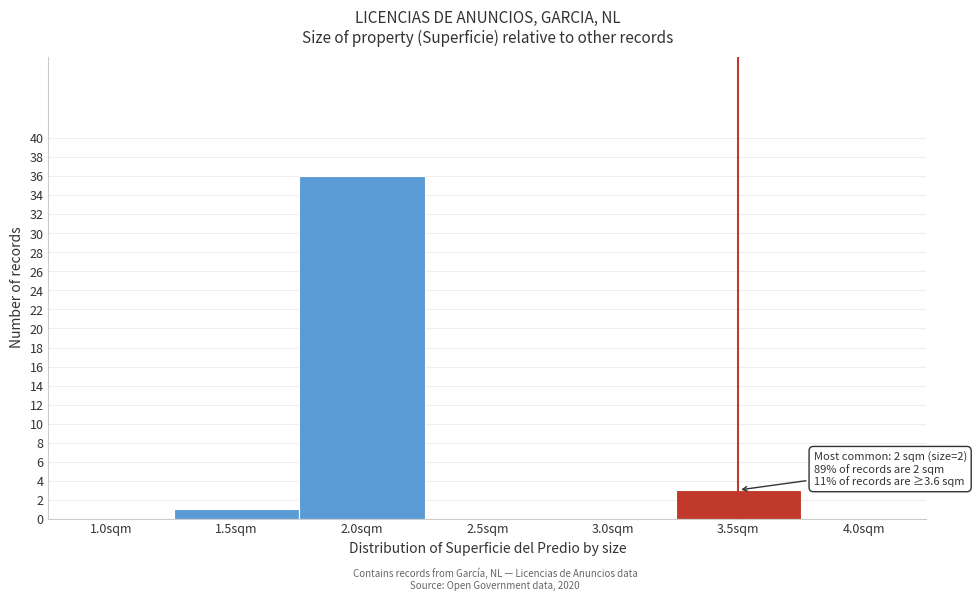

Reading left to right, what are all the values shown in this chart?

1.0sqm=0	1.5sqm=1	2.0sqm=36	2.5sqm=0	3.0sqm=0	3.5sqm=3	4.0sqm=0